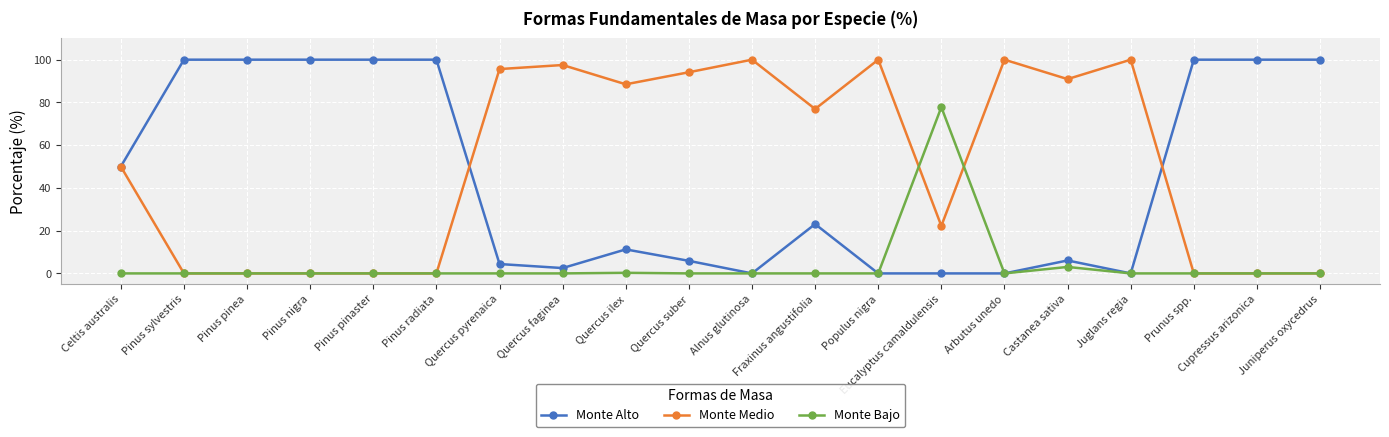

What is the difference between the second highest and second lowest values in the Monte Bajo series?

3.0